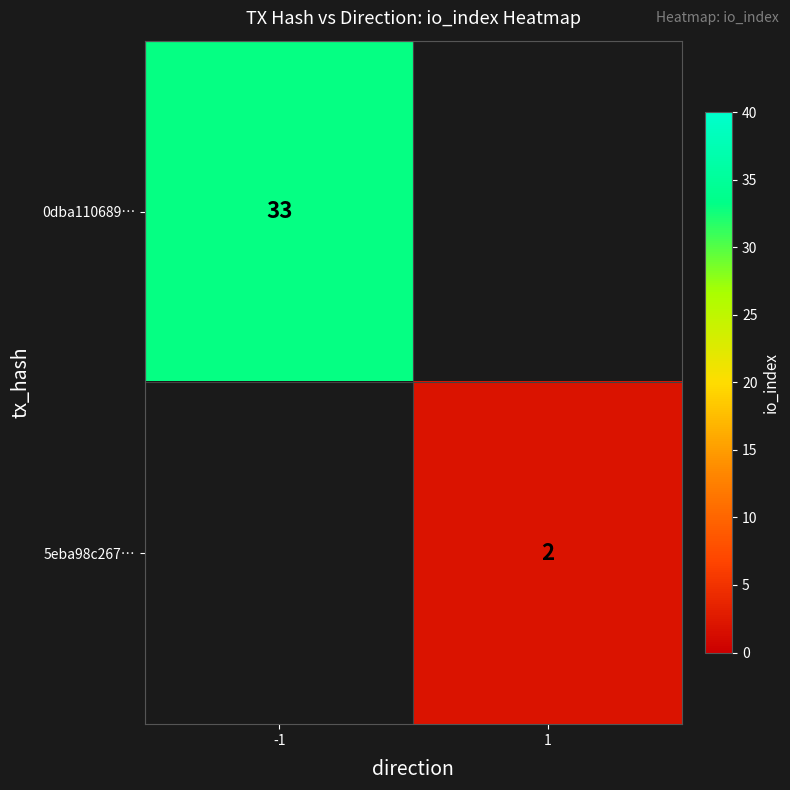

Is the value of 0dba110689… at -1 greater than the value of 5eba98c267… at 1?

Yes